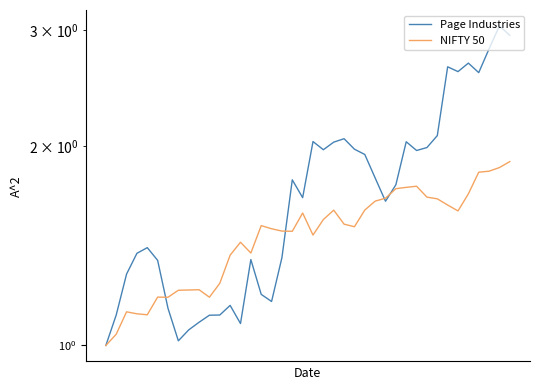

Which series ends up on top after the final intersection of Page Industries and NIFTY 50?

Page Industries